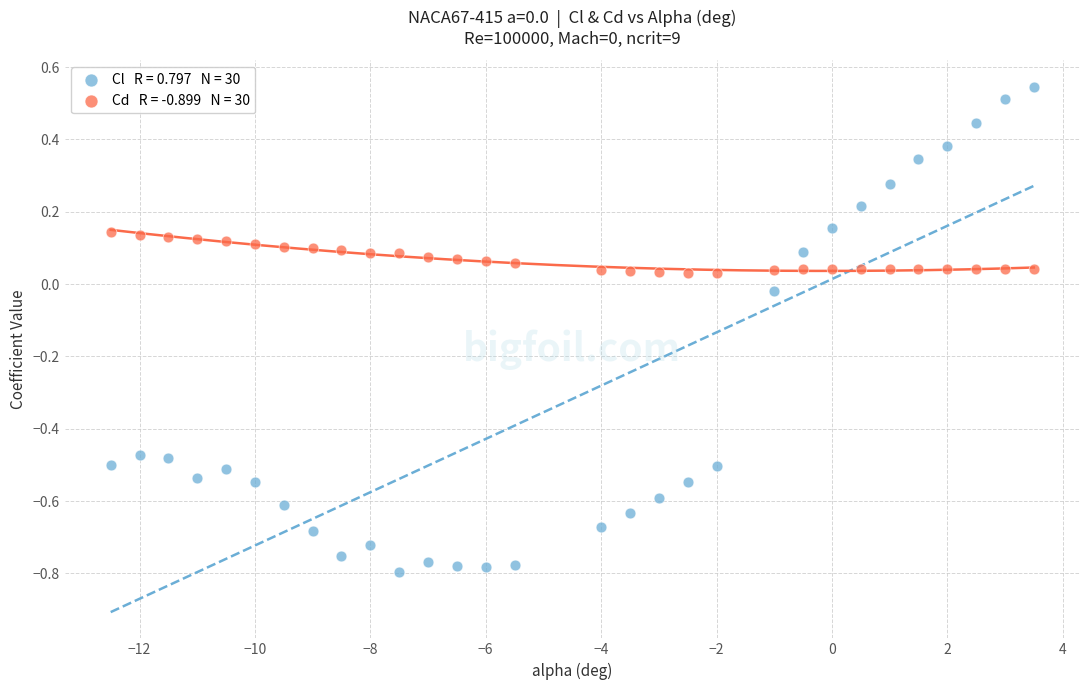

Across all data points, what is the range of X values (max minus min)?

16.0